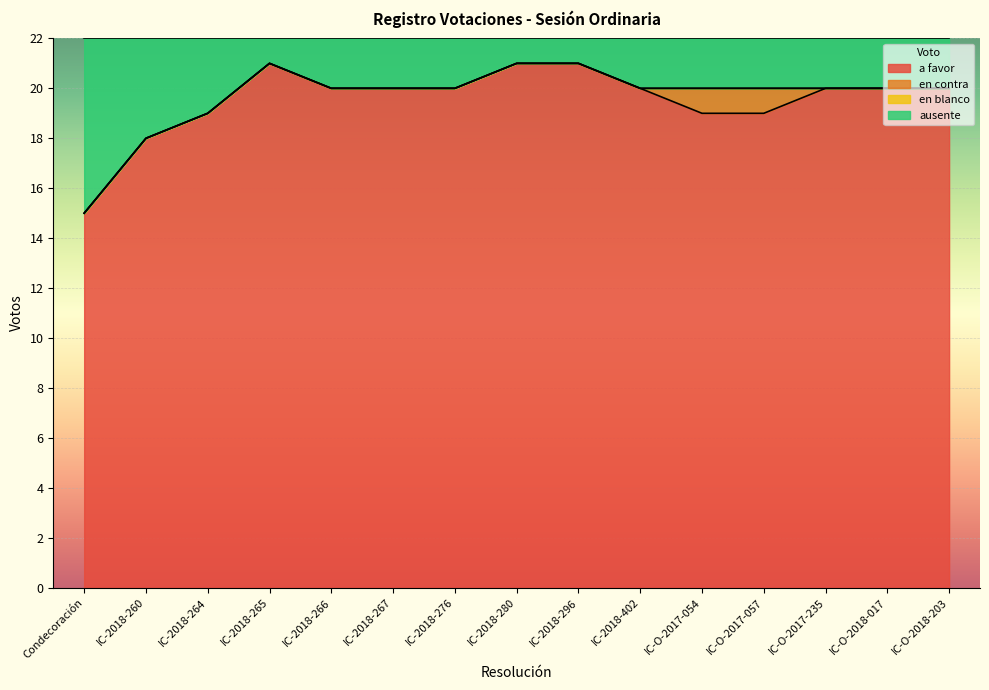

The value of a favor at IC-2018-276 is 33. True or false?

False